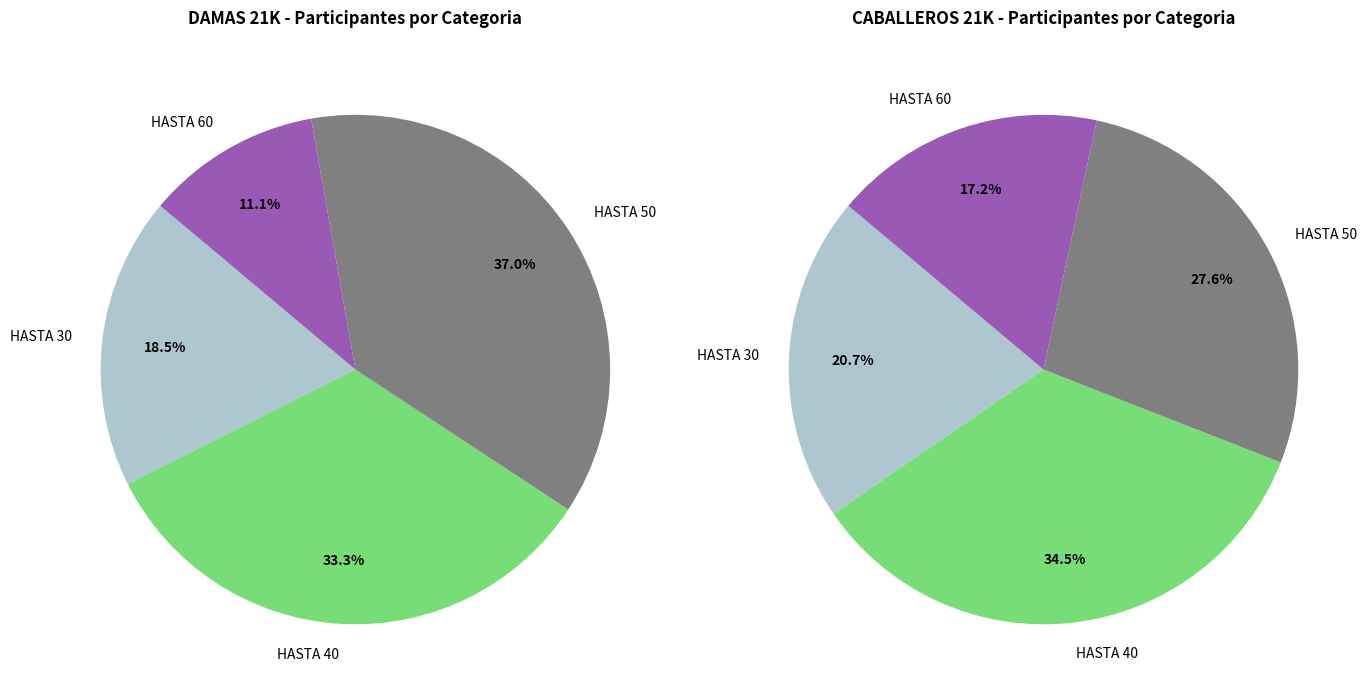

What percentage is the HASTA 50 slice, to the nearest percent?

37%